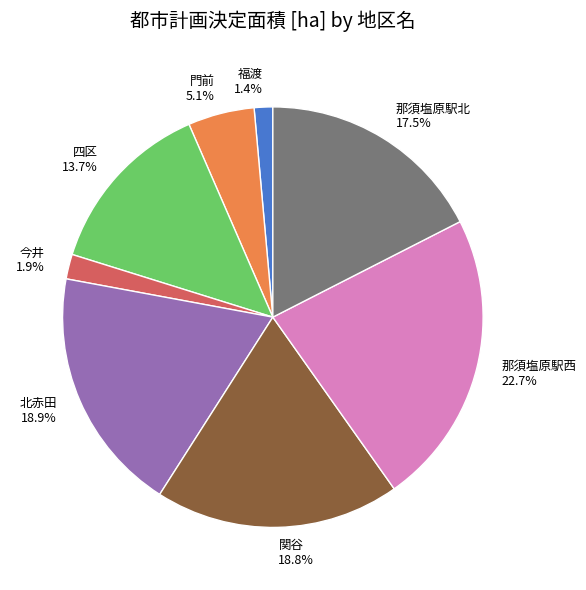

How many slices are in this pie chart?

8